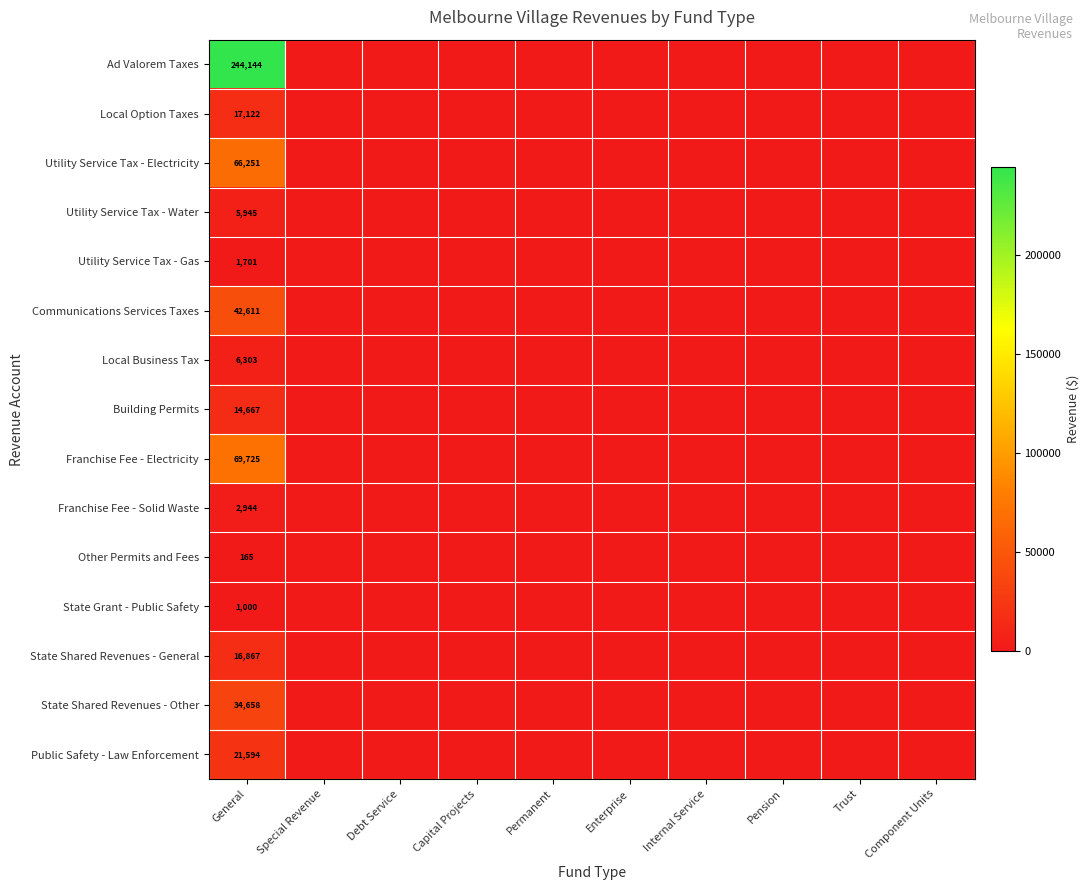

Which series has the largest total across all categories?

Ad Valorem Taxes